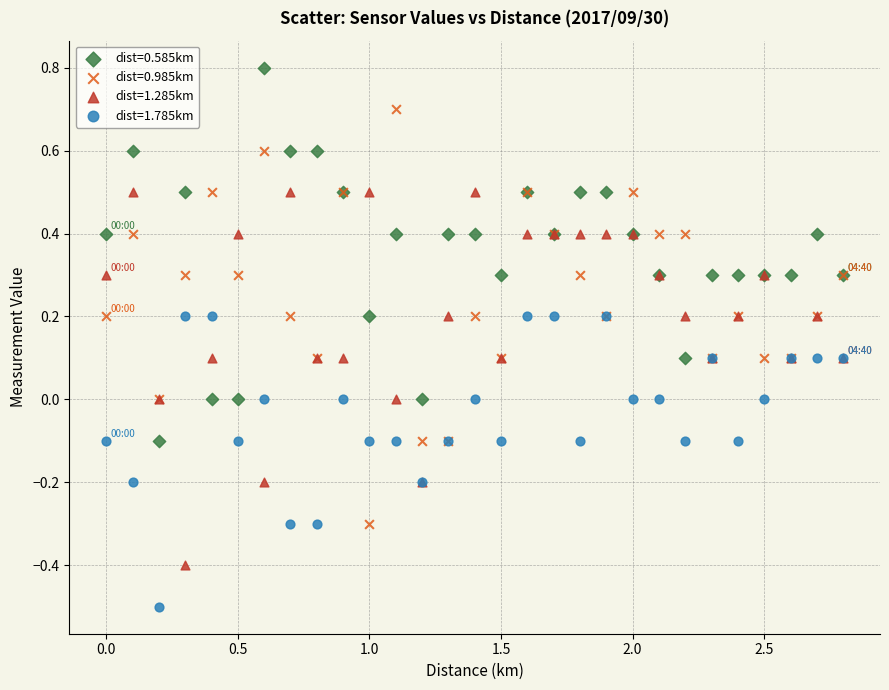

What is the X range (max minus min) for the scatter plot?

2.8